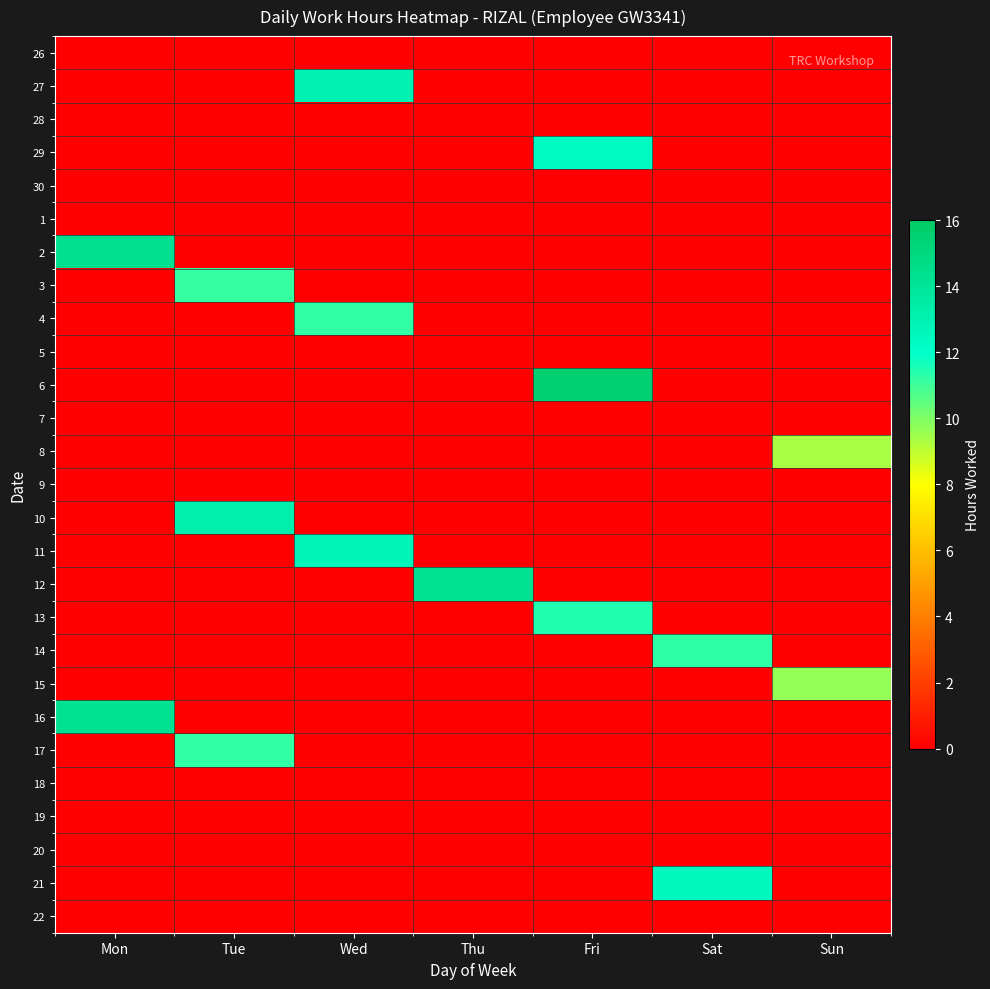

Reading left to right, list all the values displayed in this chart.

26: Mon=0.0	Tue=0.0	Wed=0.0	Thu=0.0	Fri=0.0	Sat=0.0	Sun=0.0
27: Mon=0.0	Tue=0.0	Wed=13.0	Thu=0.0	Fri=0.0	Sat=0.0	Sun=0.0
28: Mon=0.0	Tue=0.0	Wed=0.0	Thu=0.0	Fri=0.0	Sat=0.0	Sun=0.0
29: Mon=0.0	Tue=0.0	Wed=0.0	Thu=0.0	Fri=12.4	Sat=0.0	Sun=0.0
30: Mon=0.0	Tue=0.0	Wed=0.0	Thu=0.0	Fri=0.0	Sat=0.0	Sun=0.0
1: Mon=0.0	Tue=0.0	Wed=0.0	Thu=0.0	Fri=0.0	Sat=0.0	Sun=0.0
2: Mon=14.4	Tue=0.0	Wed=0.0	Thu=0.0	Fri=0.0	Sat=0.0	Sun=0.0
3: Mon=0.0	Tue=11.2	Wed=0.0	Thu=0.0	Fri=0.0	Sat=0.0	Sun=0.0
4: Mon=0.0	Tue=0.0	Wed=11.2	Thu=0.0	Fri=0.0	Sat=0.0	Sun=0.0
5: Mon=0.0	Tue=0.0	Wed=0.0	Thu=0.0	Fri=0.0	Sat=0.0	Sun=0.0
6: Mon=0.0	Tue=0.0	Wed=0.0	Thu=0.0	Fri=15.6	Sat=0.0	Sun=0.0
7: Mon=0.0	Tue=0.0	Wed=0.0	Thu=0.0	Fri=0.0	Sat=0.0	Sun=0.0
8: Mon=0.0	Tue=0.0	Wed=0.0	Thu=0.0	Fri=0.0	Sat=0.0	Sun=9.3
9: Mon=0.0	Tue=0.0	Wed=0.0	Thu=0.0	Fri=0.0	Sat=0.0	Sun=0.0
10: Mon=0.0	Tue=13.2	Wed=0.0	Thu=0.0	Fri=0.0	Sat=0.0	Sun=0.0
11: Mon=0.0	Tue=0.0	Wed=12.8	Thu=0.0	Fri=0.0	Sat=0.0	Sun=0.0
12: Mon=0.0	Tue=0.0	Wed=0.0	Thu=14.2	Fri=0.0	Sat=0.0	Sun=0.0
13: Mon=0.0	Tue=0.0	Wed=0.0	Thu=0.0	Fri=11.5	Sat=0.0	Sun=0.0
14: Mon=0.0	Tue=0.0	Wed=0.0	Thu=0.0	Fri=0.0	Sat=11.3	Sun=0.0
15: Mon=0.0	Tue=0.0	Wed=0.0	Thu=0.0	Fri=0.0	Sat=0.0	Sun=9.7
16: Mon=14.3	Tue=0.0	Wed=0.0	Thu=0.0	Fri=0.0	Sat=0.0	Sun=0.0
17: Mon=0.0	Tue=11.2	Wed=0.0	Thu=0.0	Fri=0.0	Sat=0.0	Sun=0.0
18: Mon=0.0	Tue=0.0	Wed=0.0	Thu=0.0	Fri=0.0	Sat=0.0	Sun=0.0
19: Mon=0.0	Tue=0.0	Wed=0.0	Thu=0.0	Fri=0.0	Sat=0.0	Sun=0.0
20: Mon=0.0	Tue=0.0	Wed=0.0	Thu=0.0	Fri=0.0	Sat=0.0	Sun=0.0
21: Mon=0.0	Tue=0.0	Wed=0.0	Thu=0.0	Fri=0.0	Sat=12.5	Sun=0.0
22: Mon=0.0	Tue=0.0	Wed=0.0	Thu=0.0	Fri=0.0	Sat=0.0	Sun=0.0